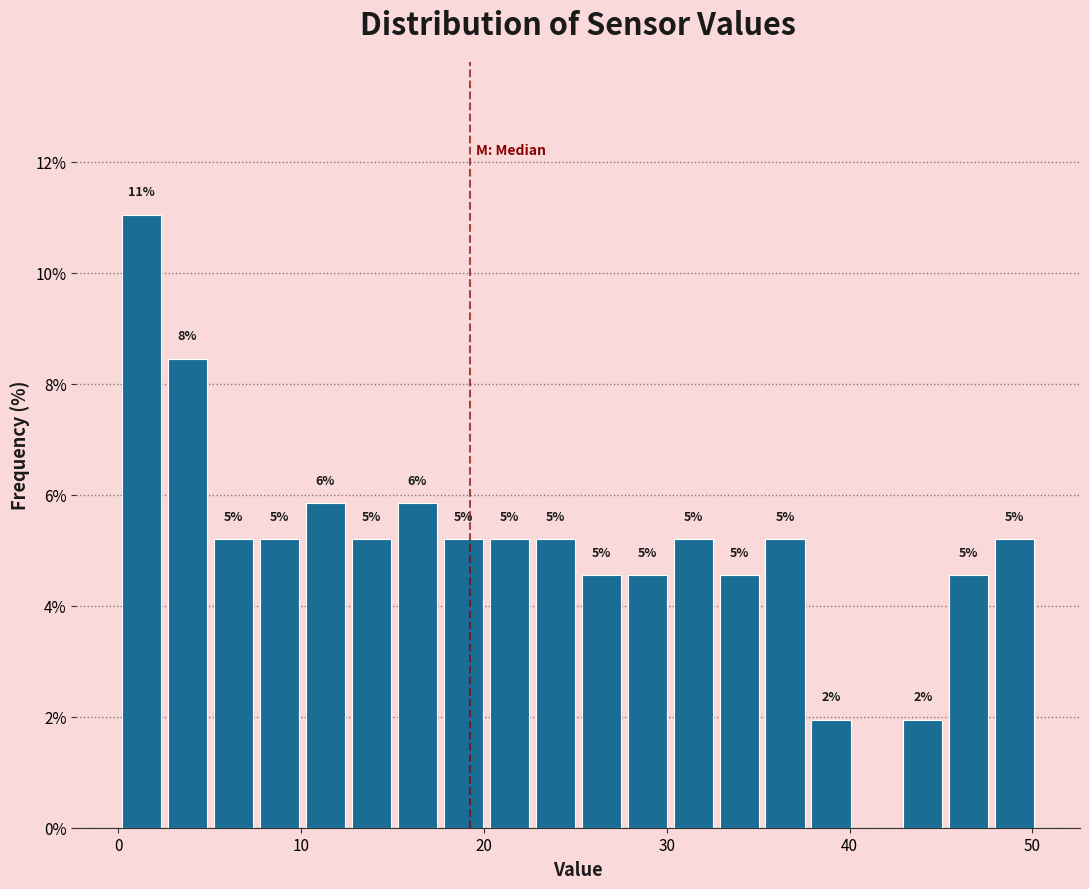

Around what value on the x-axis is the tallest bar? Give the approximate position of its centre, as read against the axis.

1